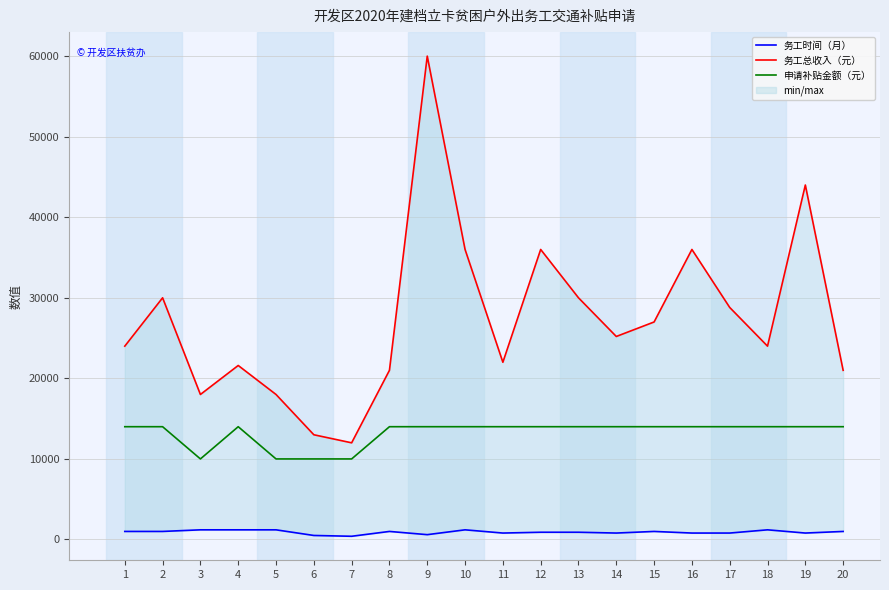

What is the spread (max minus min) of values at 4?

20400